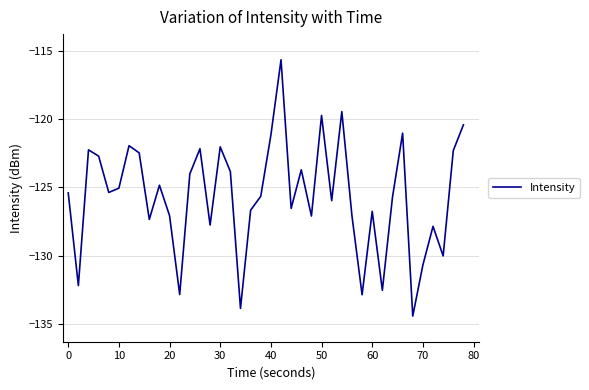

What is the difference between the maximum and minimum values?

18.8